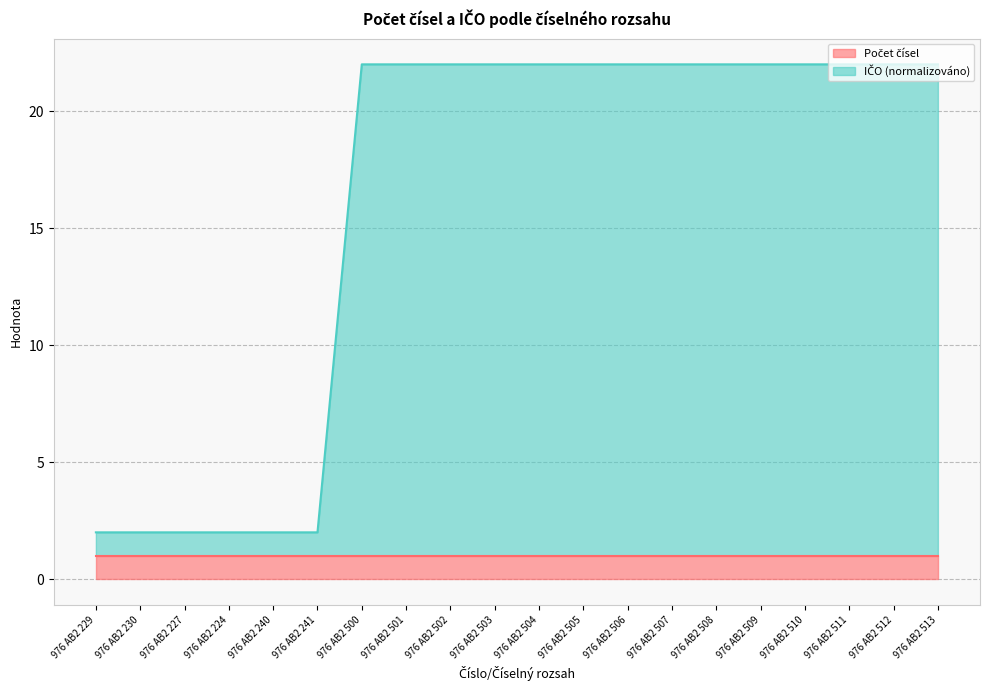

What is the value of the 4th point from the left?

2.0